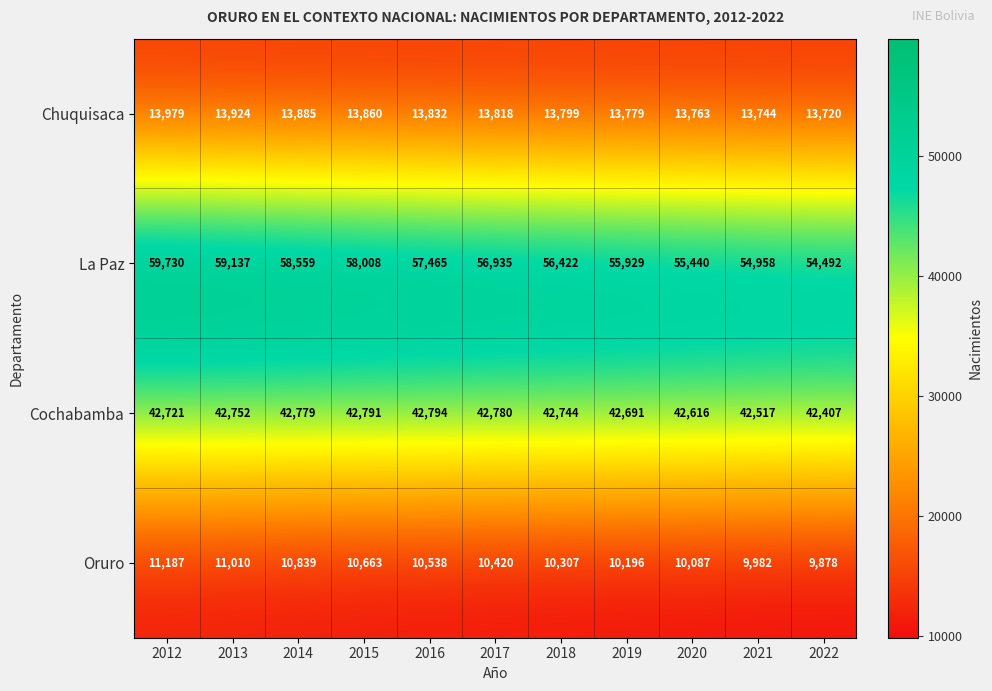

Which series changed the most between 2015 and 2022?

La Paz